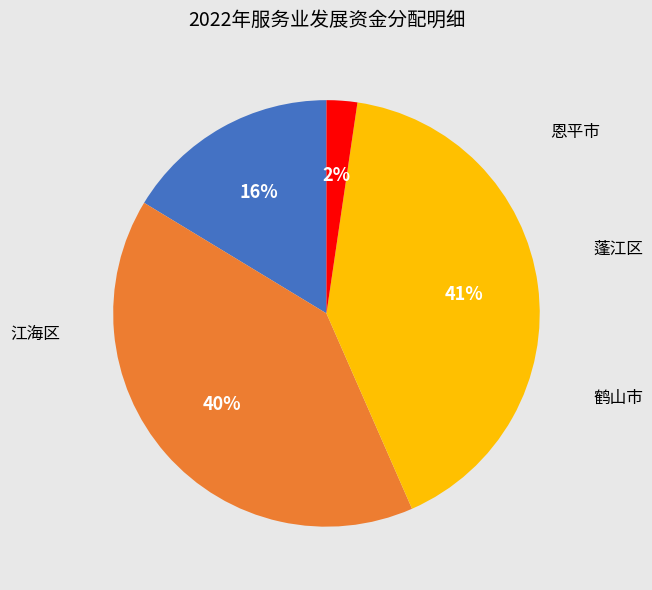

Is there a majority slice in this chart?

No